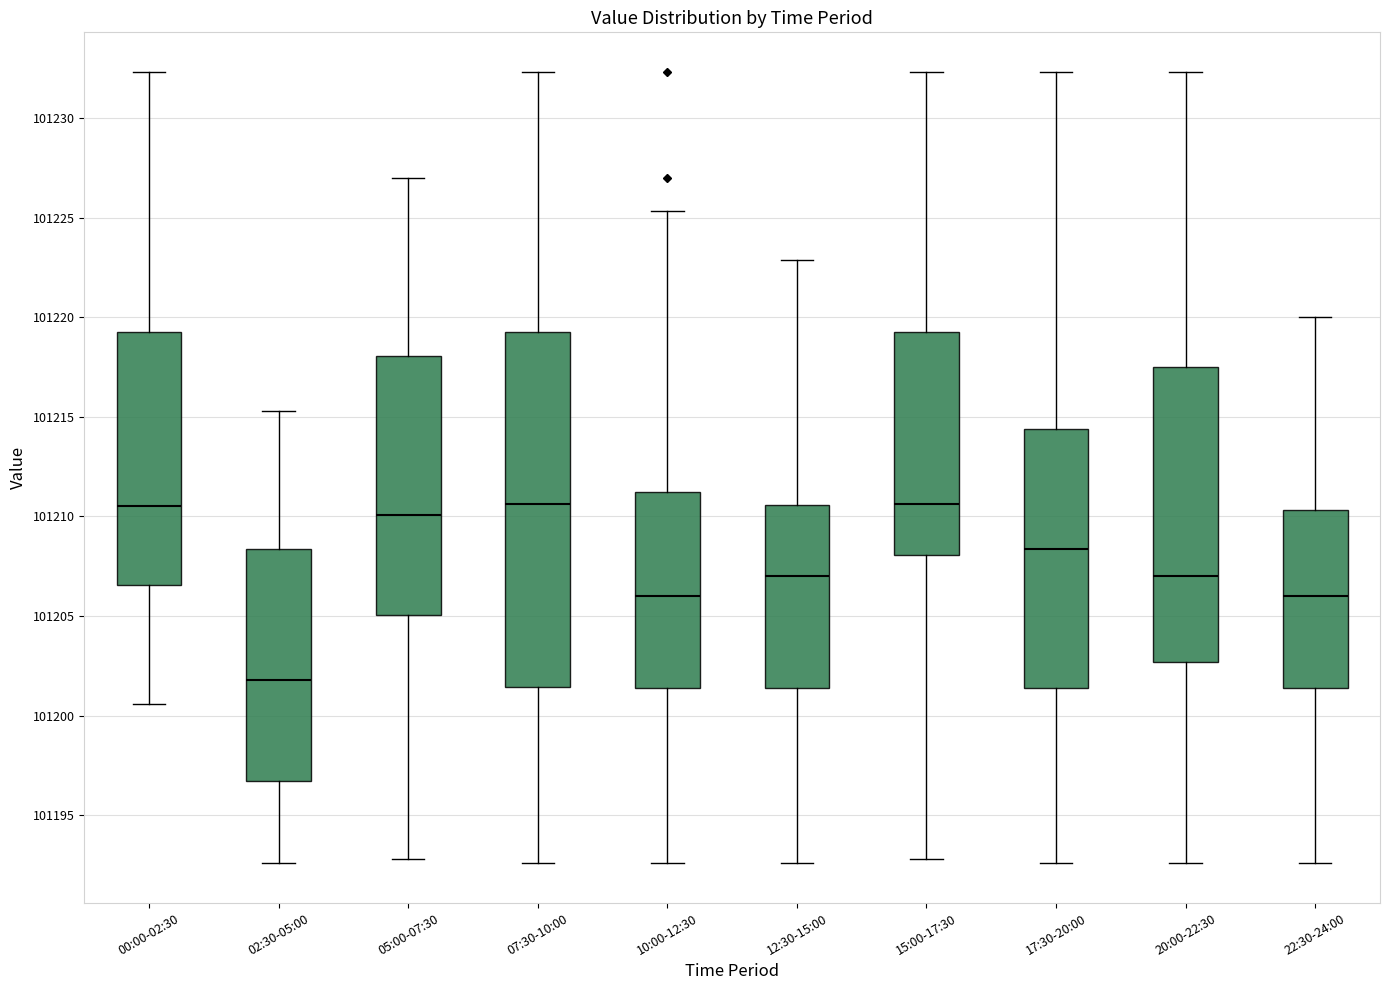

Reading left to right, transcribe this box plot: for each box, give where its median line is, the range the box spans, and where its two whiskers end, as read against the y-axis. The values are not printed on the chart, so give them approximately, as read against the axis.

00:00-02:30: median 101210.5, box 101206.5 to 101219.5, whiskers 101200.5 to 101232.5
02:30-05:00: median 101202.0, box 101196.5 to 101208.5, whiskers 101192.5 to 101215.5
05:00-07:30: median 101210.0, box 101205.0 to 101218.0, whiskers 101193.0 to 101227.0
07:30-10:00: median 101210.5, box 101201.5 to 101219.5, whiskers 101192.5 to 101232.5
10:00-12:30: median 101206.0, box 101201.5 to 101211.0, whiskers 101192.5 to 101225.5
12:30-15:00: median 101207.0, box 101201.5 to 101210.5, whiskers 101192.5 to 101223.0
15:00-17:30: median 101210.5, box 101208.0 to 101219.5, whiskers 101193.0 to 101232.5
17:30-20:00: median 101208.5, box 101201.5 to 101214.5, whiskers 101192.5 to 101232.5
20:00-22:30: median 101207.0, box 101202.5 to 101217.5, whiskers 101192.5 to 101232.5
22:30-24:00: median 101206.0, box 101201.5 to 101210.5, whiskers 101192.5 to 101220.0